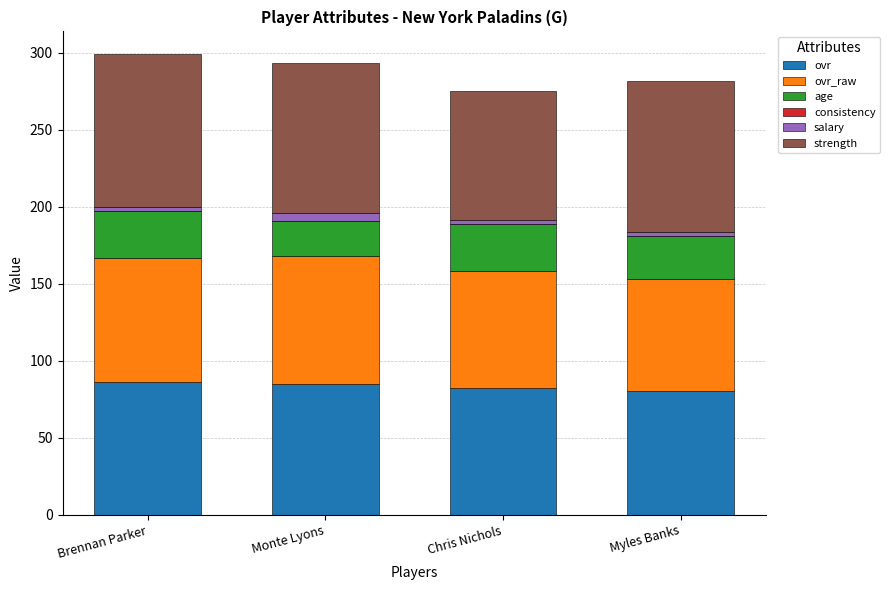

What is the minimum value for ovr?

80.0